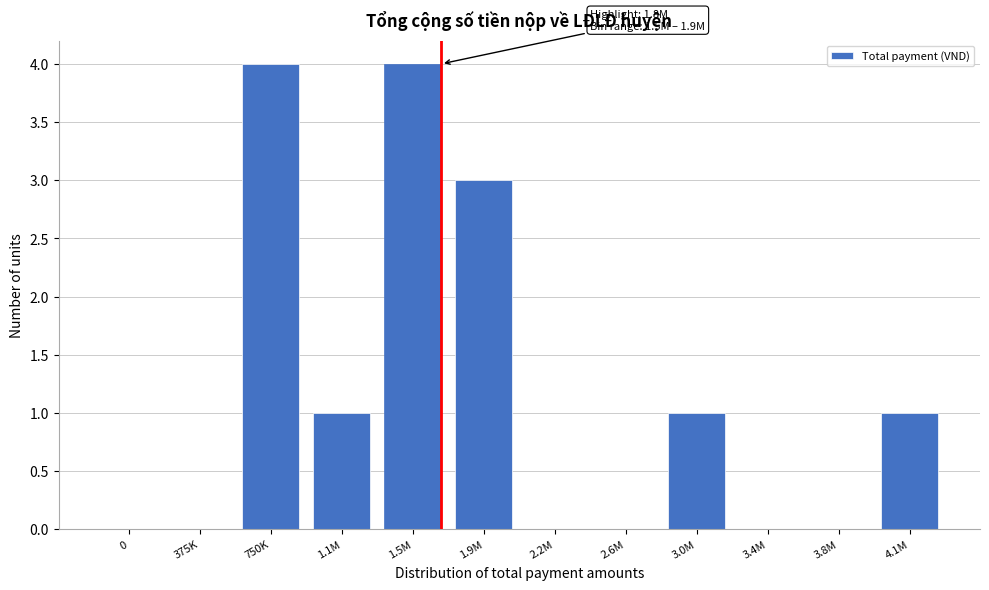

Reading left to right, what are all the values shown in this chart?

0=0	375K=0	750K=4	1.1M=1	1.5M=4	1.9M=3	2.2M=0	2.6M=0	3.0M=1	3.4M=0	3.8M=0	4.1M=1